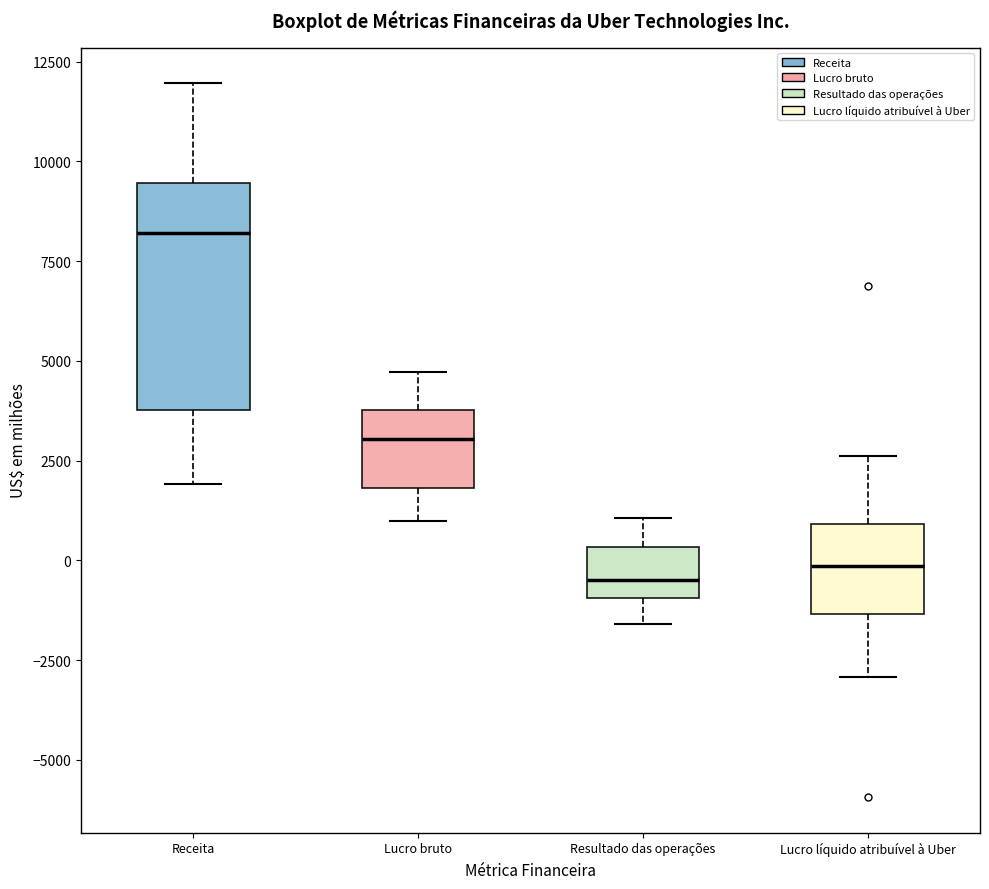

Reading left to right, transcribe this box plot: for each box, give where its median line is, the range the box spans, and where its two whiskers end, as read against the y-axis. The values are not printed on the chart, so give them approximately, as read against the axis.

Receita: median 8000, box 4000 to 9500, whiskers 2000 to 12000
Lucro bruto: median 3000, box 2000 to 4000, whiskers 1000 to 4500
Resultado das operações: median -500, box -1000 to 500, whiskers -1500 to 1000
Lucro líquido atribuível à Uber: median 0, box -1500 to 1000, whiskers -3000 to 2500